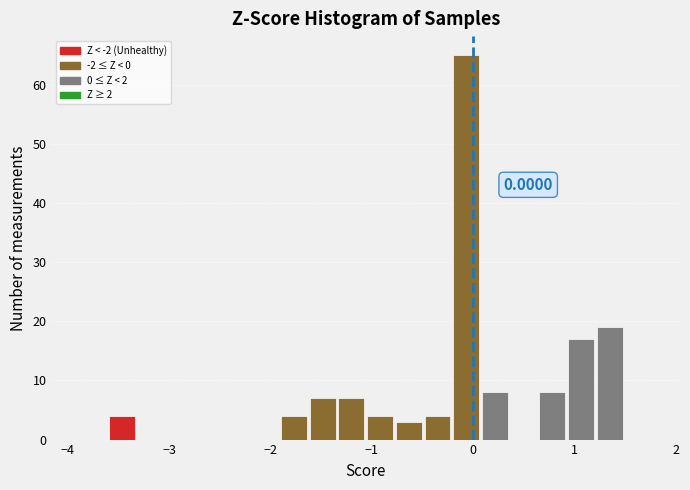

Around what value on the x-axis is the tallest bar? Give the approximate position of its centre, as read against the axis.

-0.1